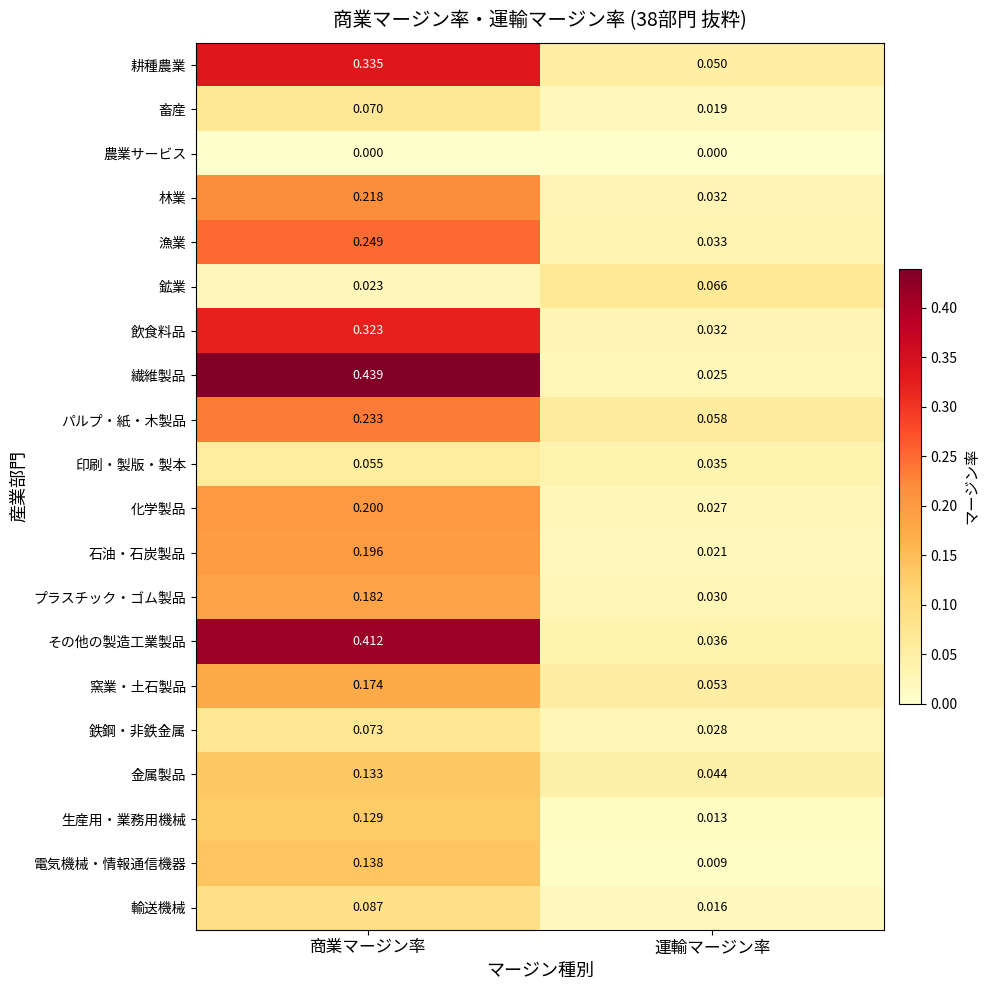

Which series has the widest spread of values?

繊維製品